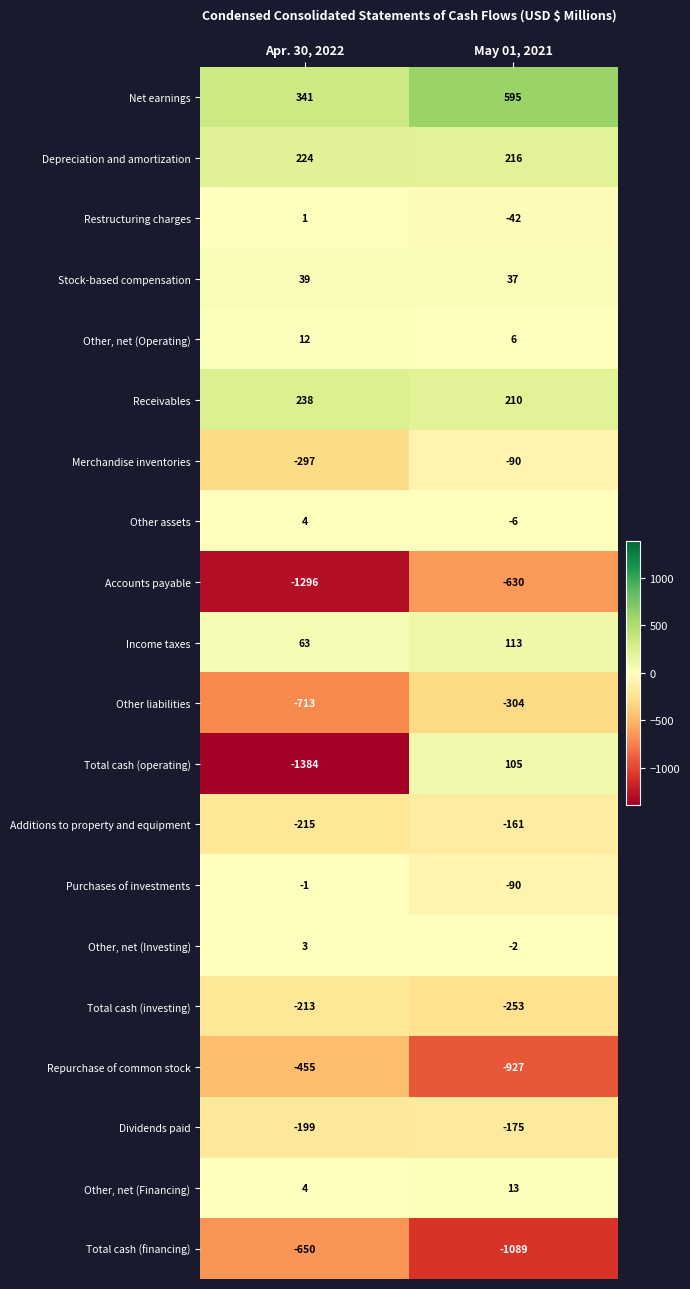

What is the difference between the highest and lowest values at May 01, 2021?

1684